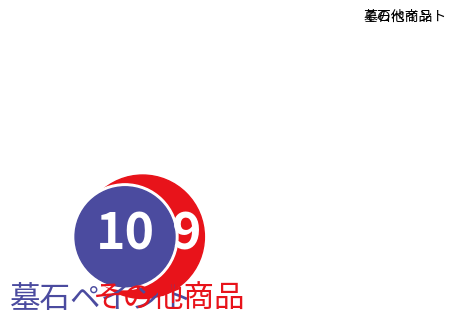

Do 墓石ペイント and その他商品 together represent more than half of the pie?

Yes